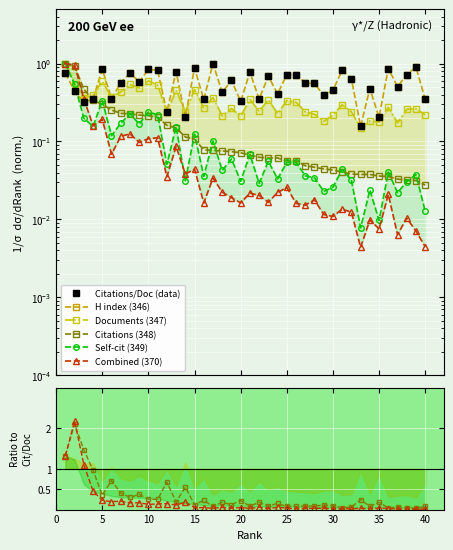

How many times do Citations per document and H index cross each other?

5